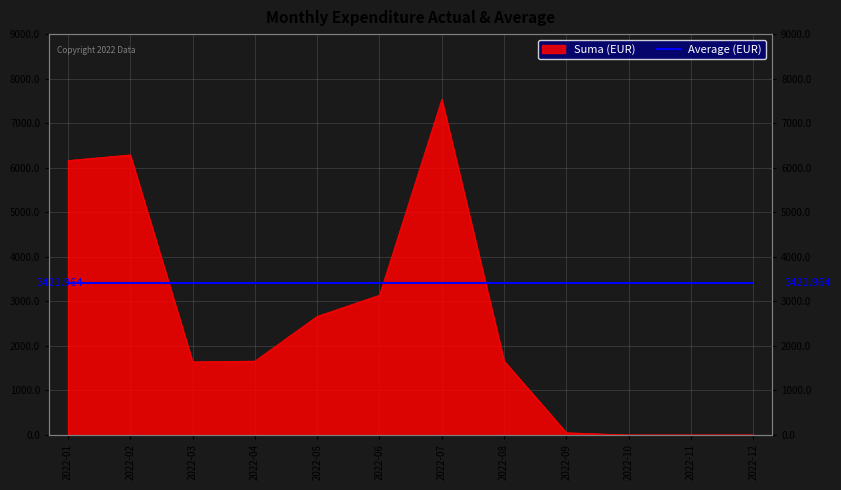

The value at 2022-04 is 1658.5. True or false?

True